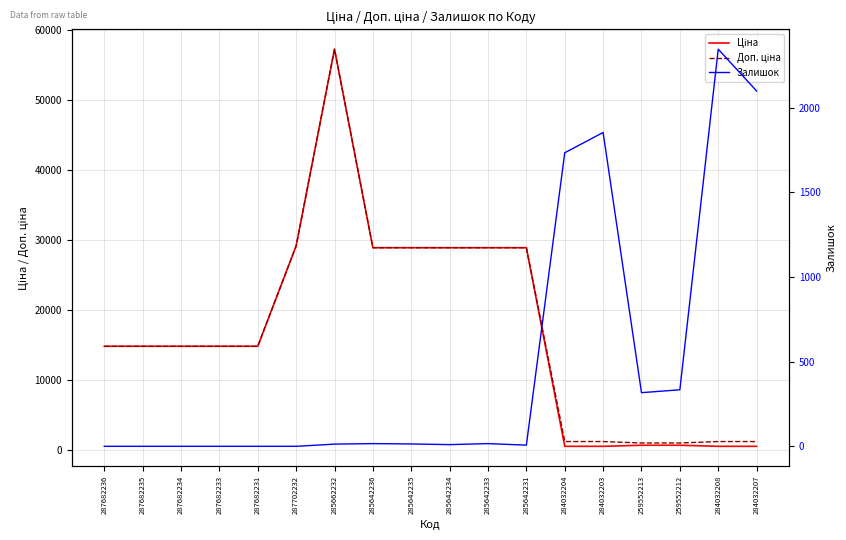

What is the difference between the highest and lowest values at 287682236?

14817.6